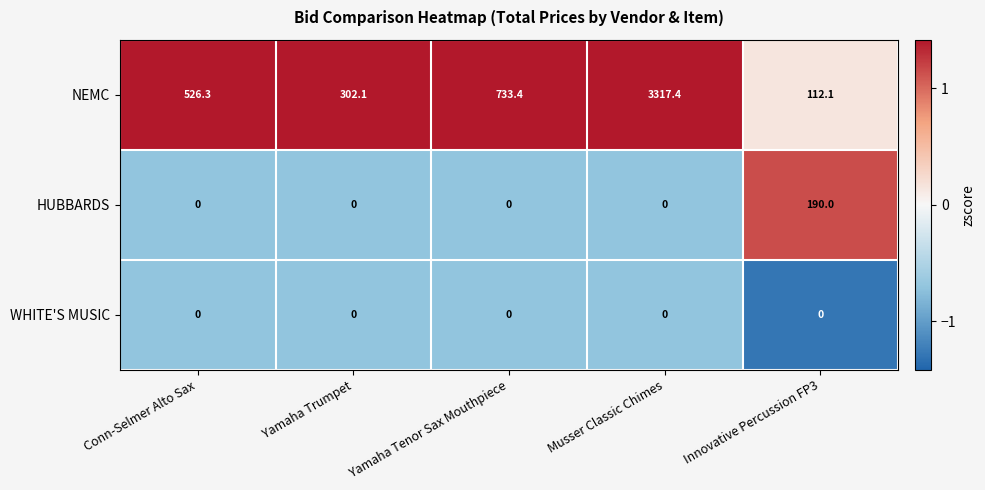

Reading left to right, list all the values displayed in this chart.

NEMC: 526.3	302.1	733.4	3317.4	112.1
HUBBARDS: 0.0	0.0	0.0	0.0	190.0
WHITE'S MUSIC: 0.0	0.0	0.0	0.0	0.0